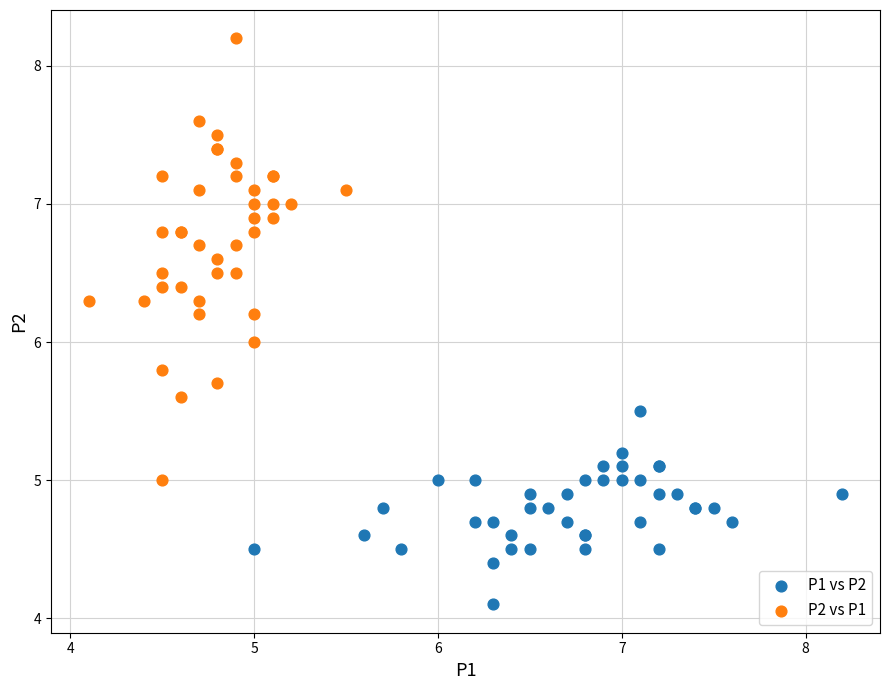

Which series contains the highest Y value?

P2 vs P1